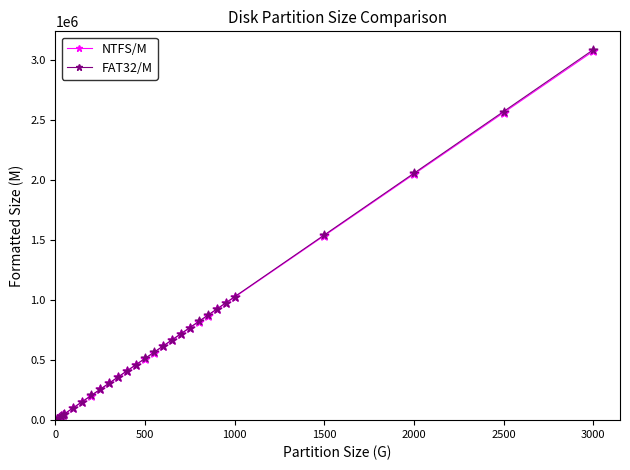

What are all the series names shown in the legend?

NTFS/M, FAT32/M